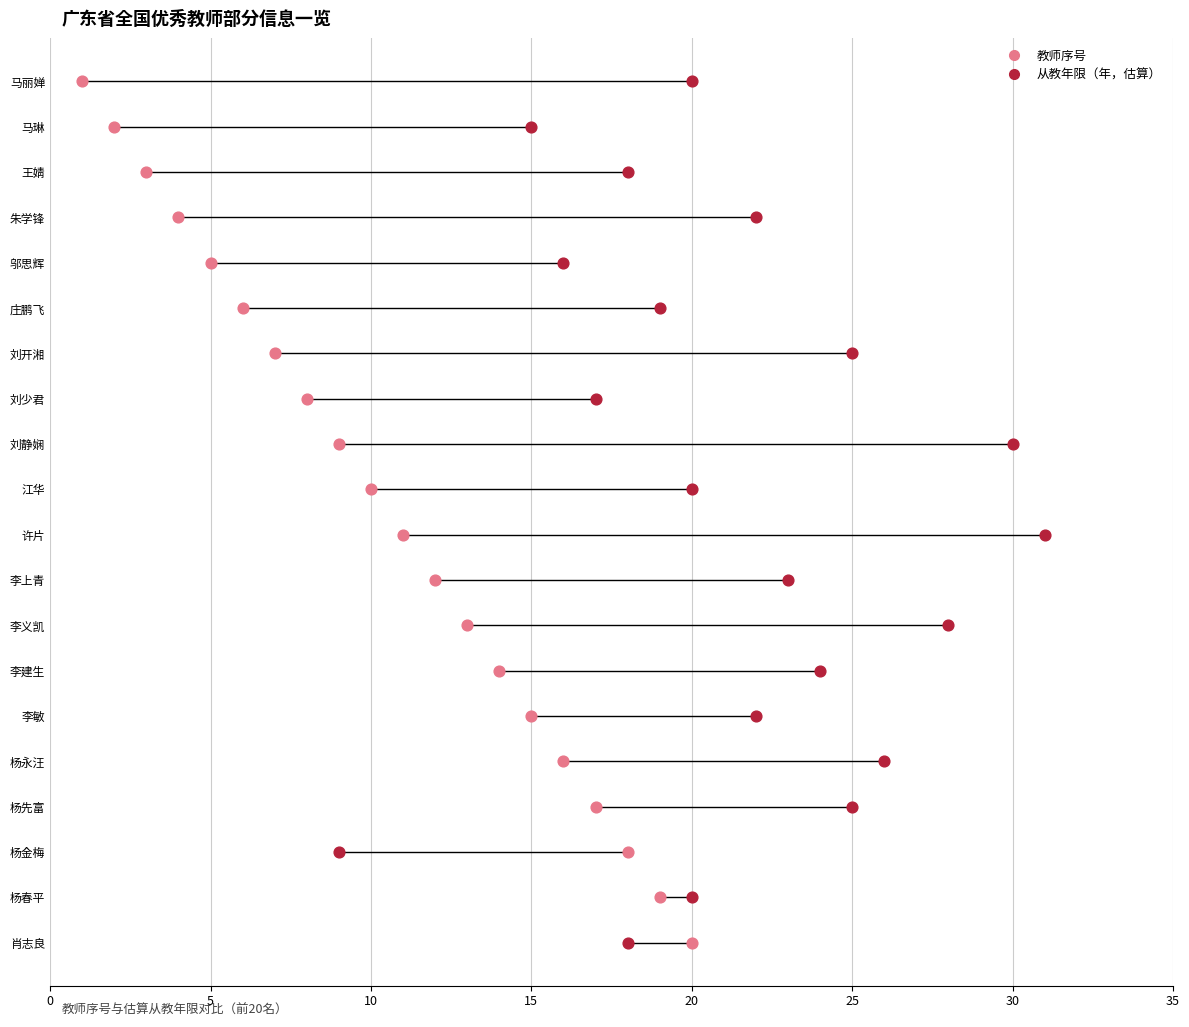

What are all the series names shown in the legend?

教师序号, 从教年限（年，估算）